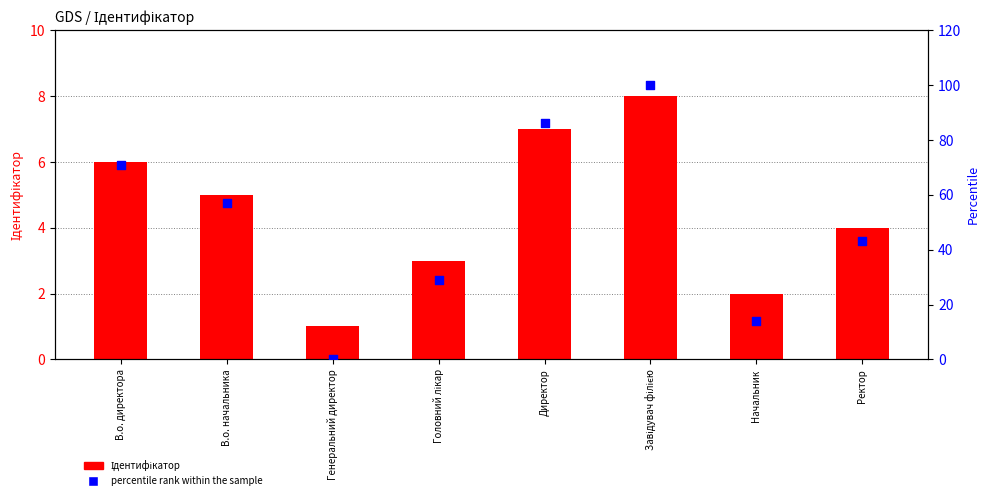

What are all the series names shown in the legend?

Ідентифікатор, percentile rank within the sample